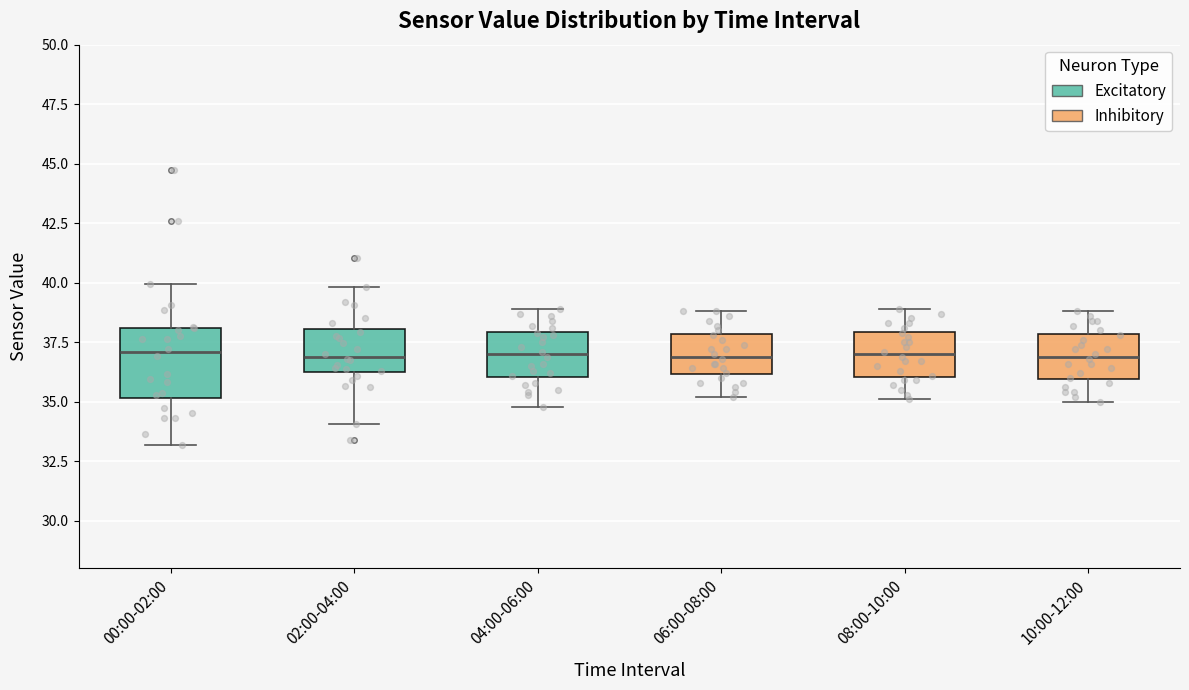

Reading left to right, transcribe this box plot: for each box, give where its median line is, the range the box spans, and where its two whiskers end, as read against the y-axis. The values are not printed on the chart, so give them approximately, as read against the axis.

00:00-02:00: median 37, box 35 to 38, whiskers 33 to 40
02:00-04:00: median 37, box 36 to 38, whiskers 34 to 40
04:00-06:00: median 37, box 36 to 38, whiskers 35 to 39
06:00-08:00: median 37, box 36 to 38, whiskers 35 to 39
08:00-10:00: median 37, box 36 to 38, whiskers 35 to 39
10:00-12:00: median 37, box 36 to 38, whiskers 35 to 39